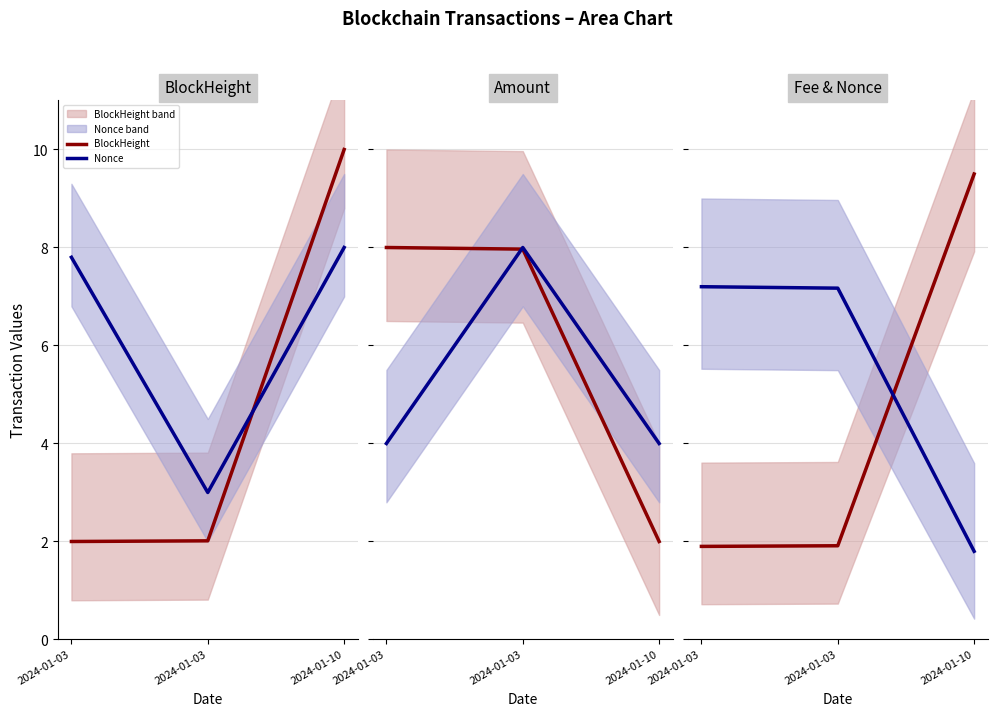

At which category is the sum across all series the highest?

2024-01-10